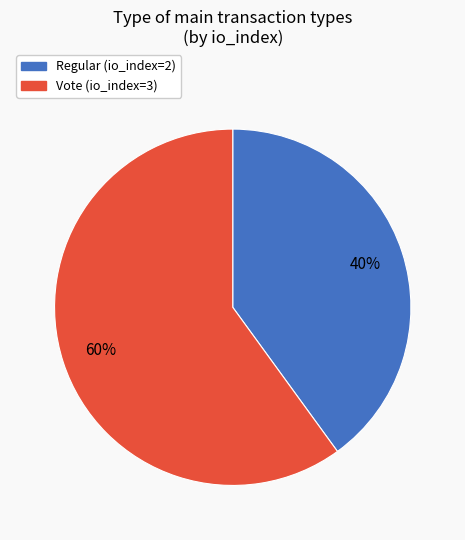

What percentage is the Regular (io_index=2) slice, to the nearest percent?

40%